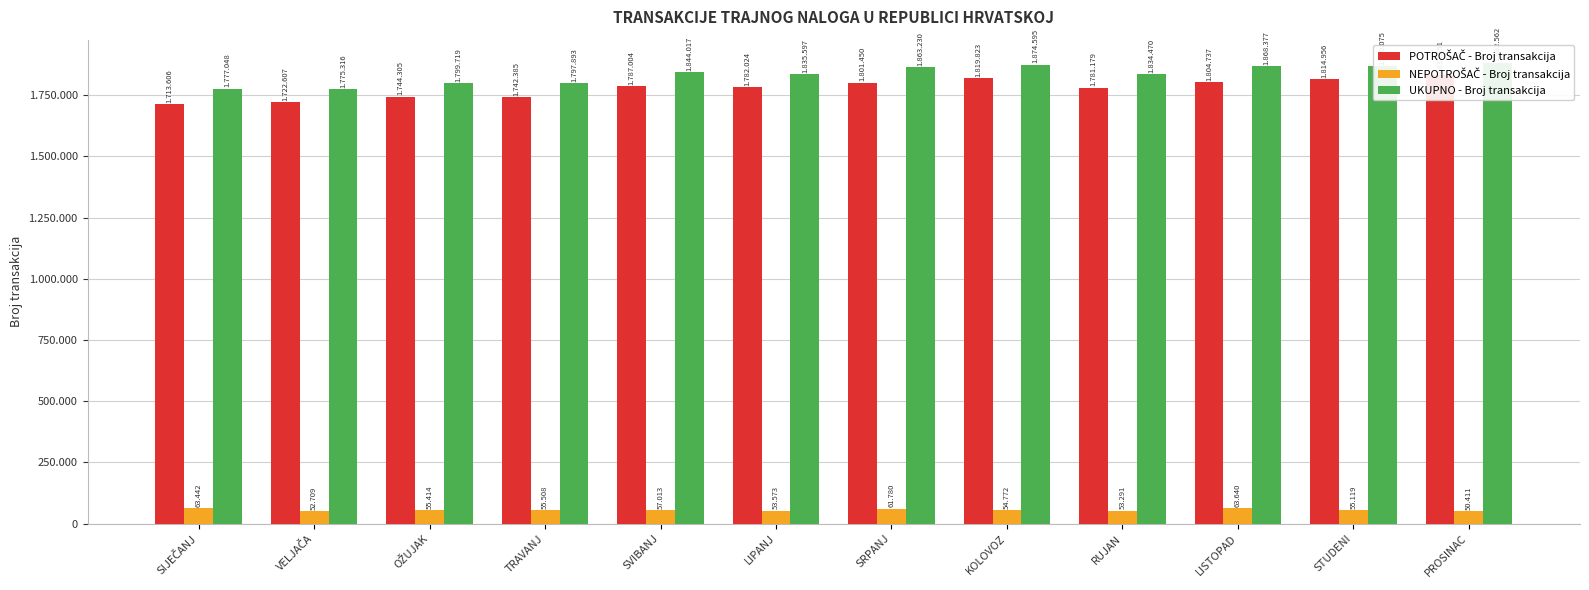

Is it true that POTROŠAČ - Broj transakcija equals 1742385 at TRAVANJ?

True